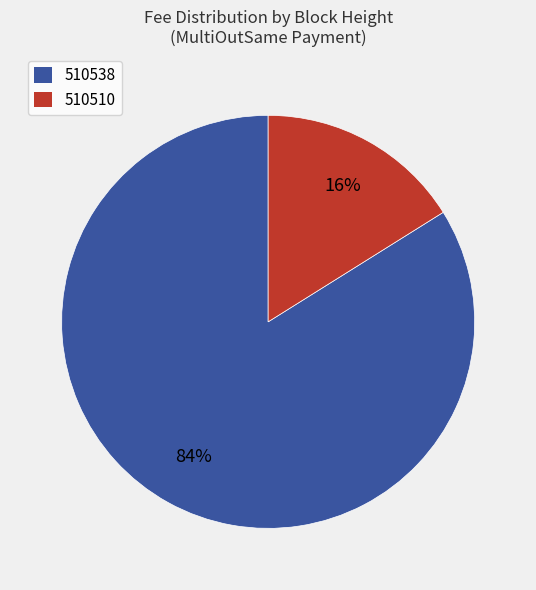

To the nearest percent, what is the difference between the largest and smallest slice percentages?

68%